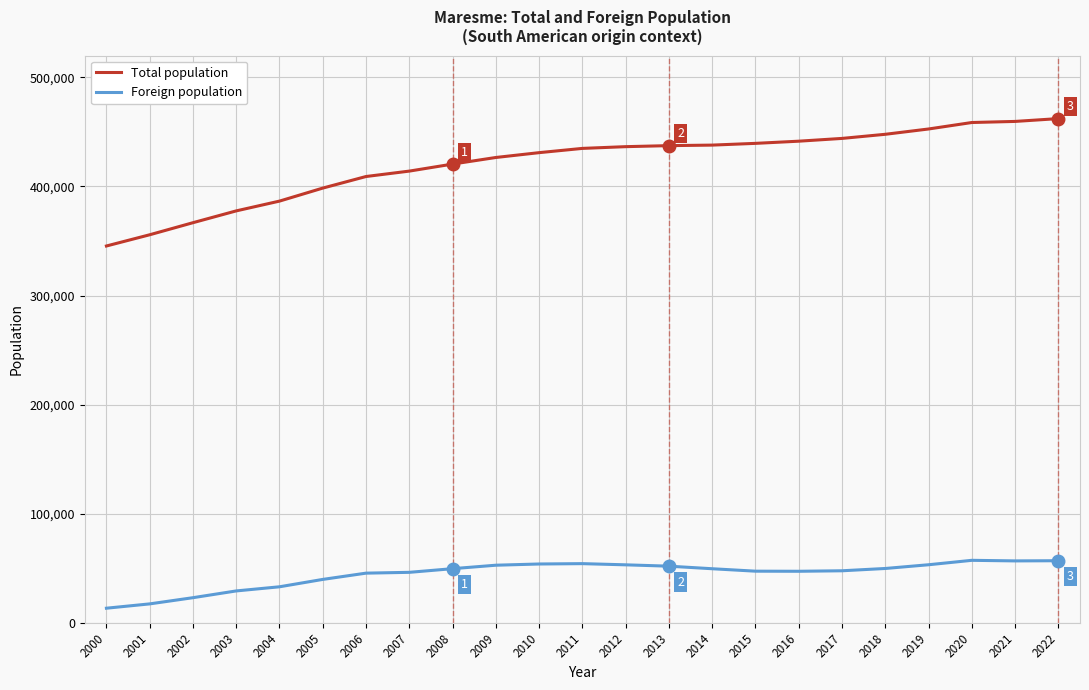

List the series in order of their peak value, highest first.

Total population, Foreign population